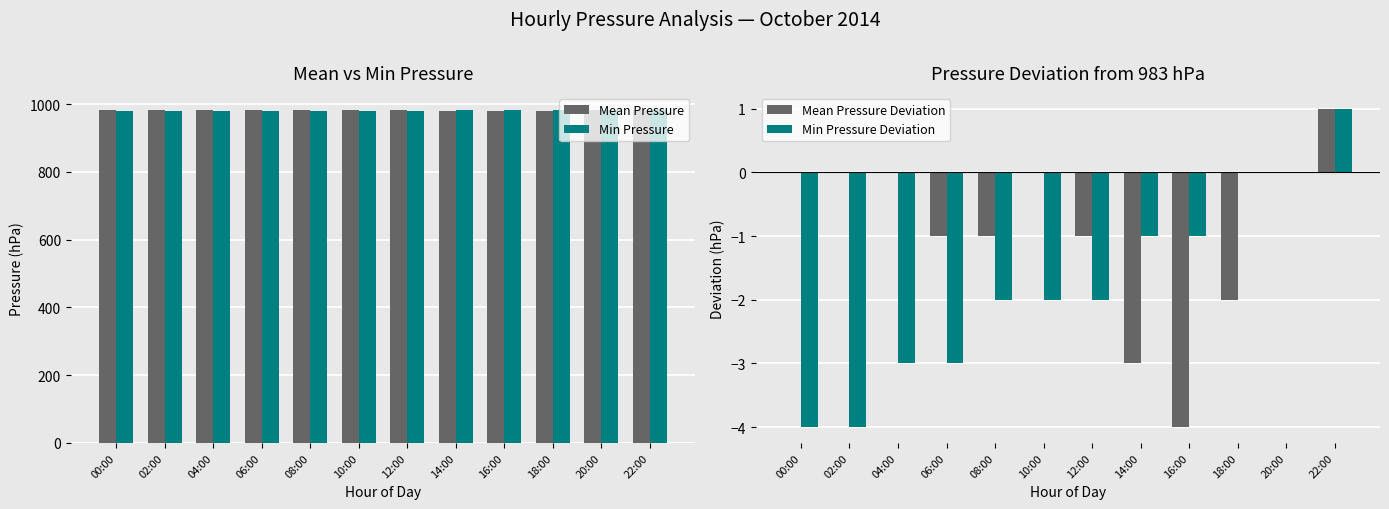

Reading left to right, what are all the values shown in this chart?

Mean Pressure: 983	983	983	982	982	983	982	980	979	981	983	984
Min Pressure: 979	979	980	980	981	981	981	982	982	983	983	984
Mean Pressure Deviation: 0	0	0	-1	-1	0	-1	-3	-4	-2	0	1
Min Pressure Deviation: -4	-4	-3	-3	-2	-2	-2	-1	-1	0	0	1